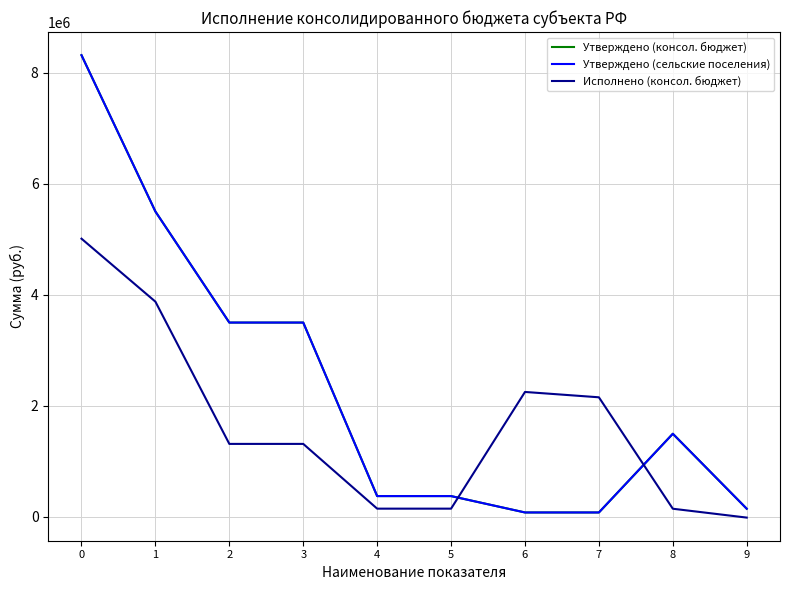

Does the chart display data point markers on the line(s)?

No